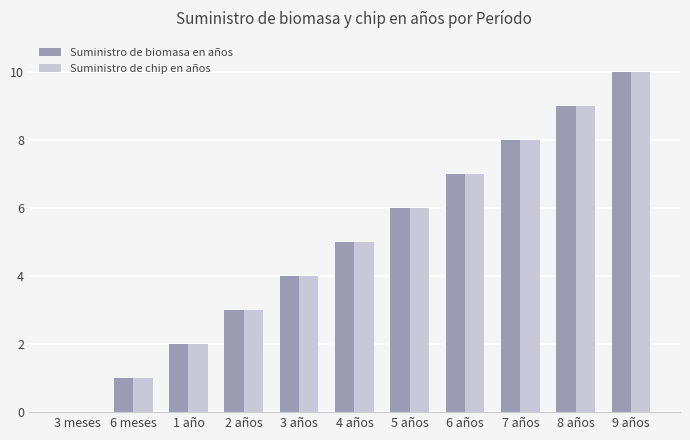

What is the highest value of the Suministro de biomasa en años series?

10